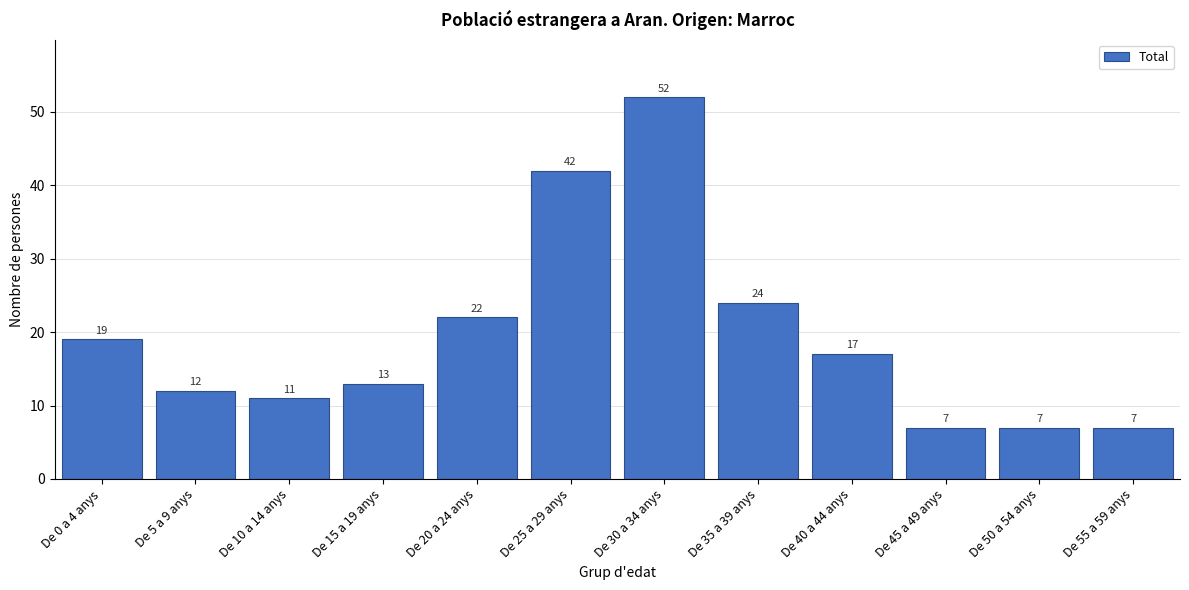

Reading left to right, list all the values displayed in this chart.

De 0 a 4 anys=19	De 5 a 9 anys=12	De 10 a 14 anys=11	De 15 a 19 anys=13	De 20 a 24 anys=22	De 25 a 29 anys=42	De 30 a 34 anys=52	De 35 a 39 anys=24	De 40 a 44 anys=17	De 45 a 49 anys=7	De 50 a 54 anys=7	De 55 a 59 anys=7